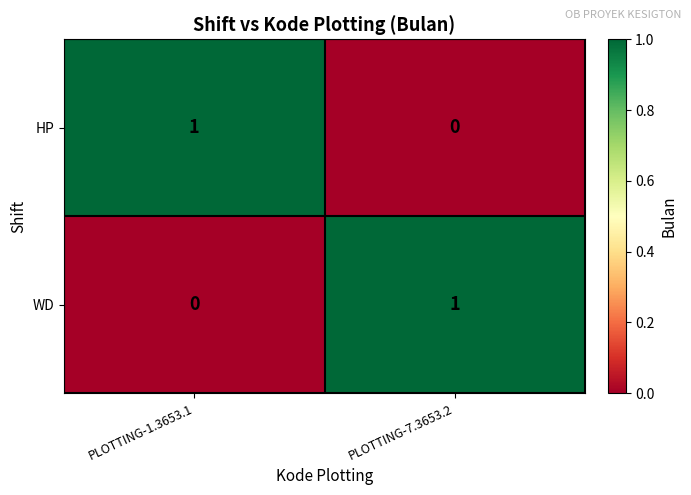

Rank the series at PLOTTING-1.3653.1 from highest to lowest value.

HP, WD